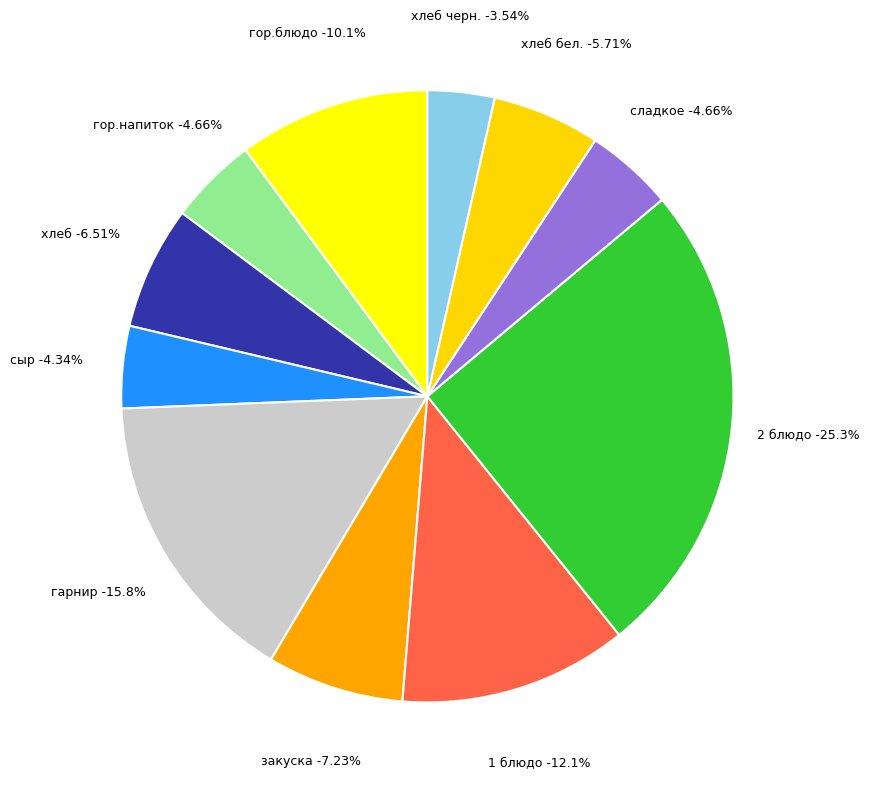

The хлеб бел. slice represents 6% of the pie. True or false?

True